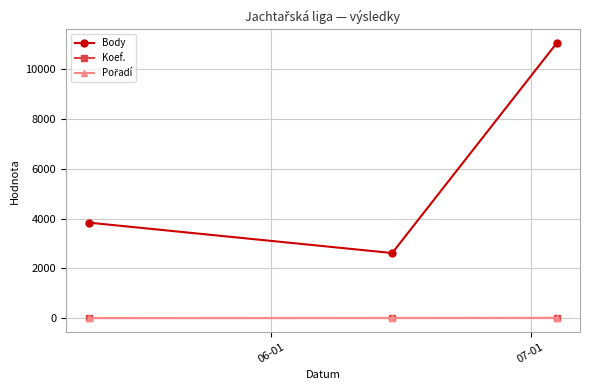

Which series has the largest total across all categories?

Body